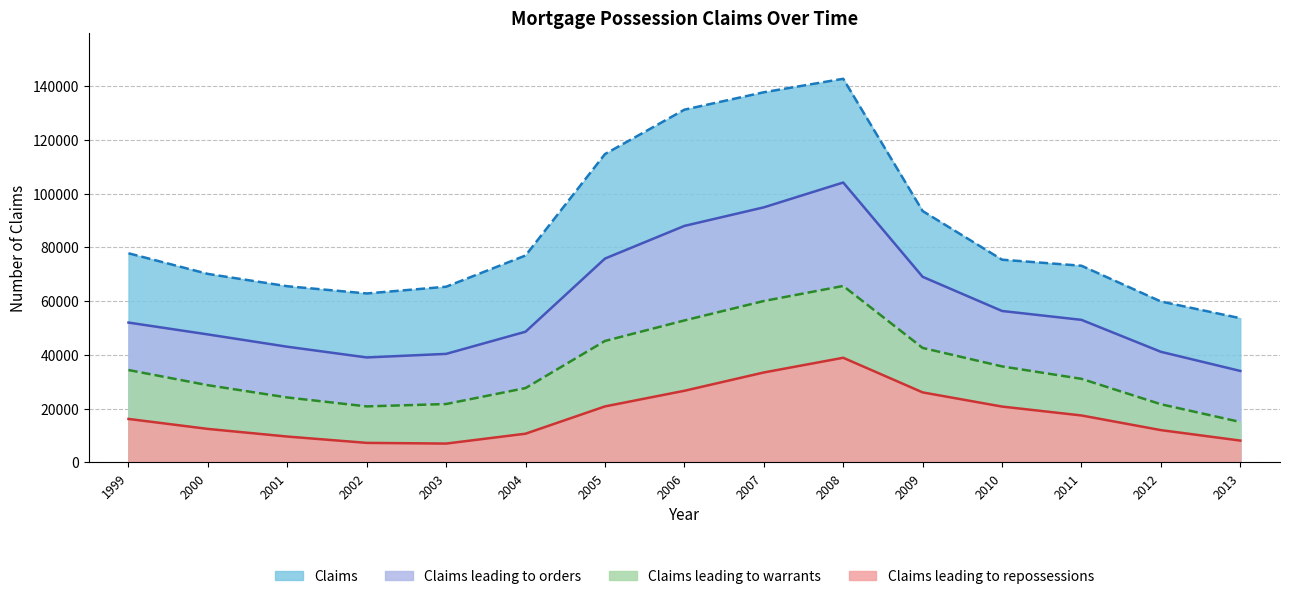

Between 2001 and 2011, which series saw the biggest shift?

Claims leading to orders (line)